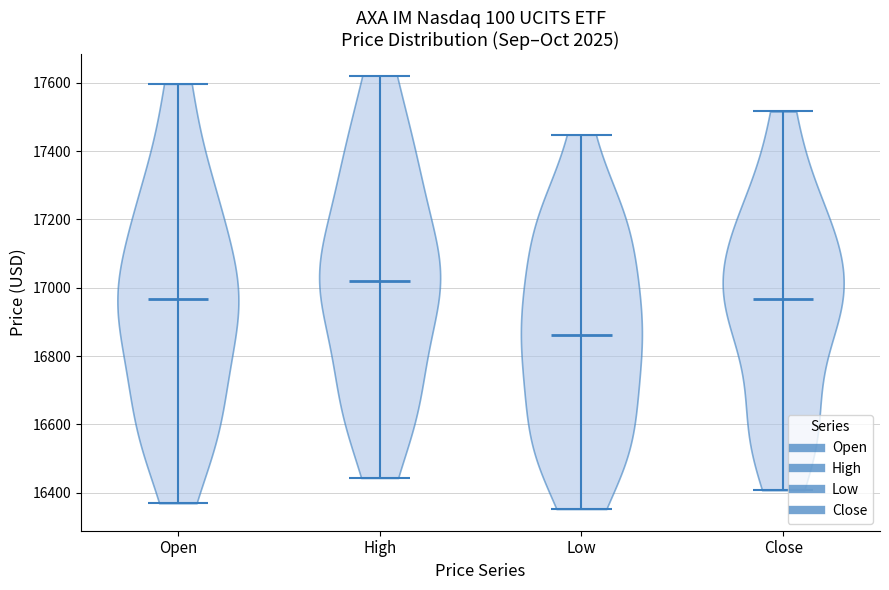

Where does the median line of the violin for Low sit on the y-axis? The values are not printed on the chart, so give them approximately, as read against the axis.

16860